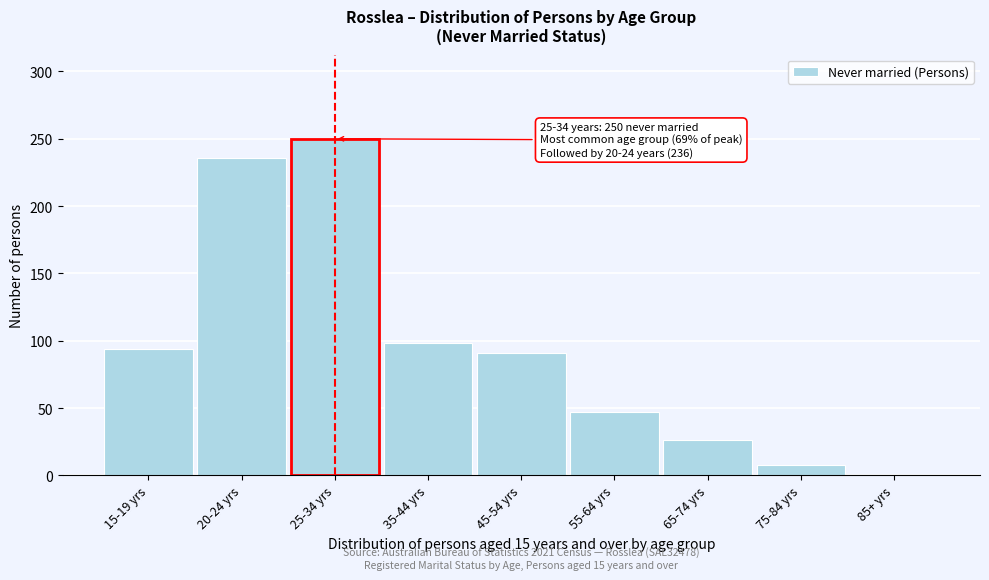

Reading right to left, list all the values displayed in this chart.

85+ yrs=0	75-84 yrs=8	65-74 yrs=26	55-64 yrs=47	45-54 yrs=91	35-44 yrs=98	25-34 yrs=250	20-24 yrs=236	15-19 yrs=94